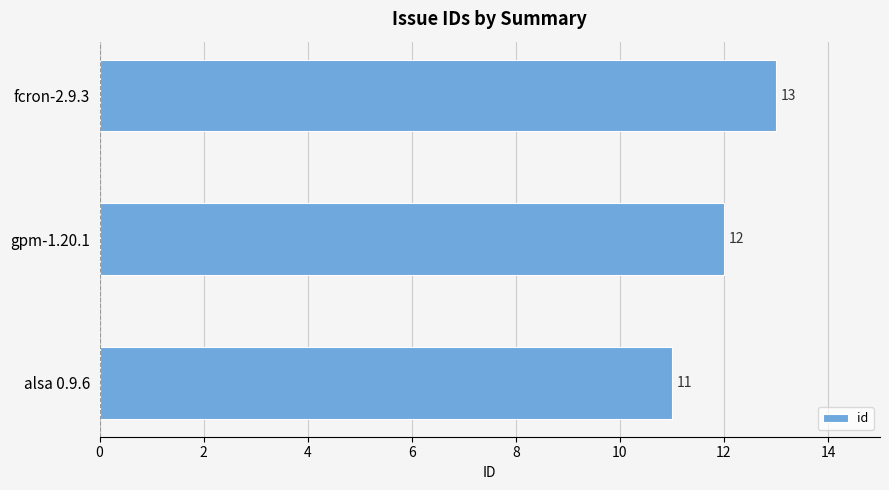

Which has a higher value, fcron-2.9.3 or alsa 0.9.6?

fcron-2.9.3